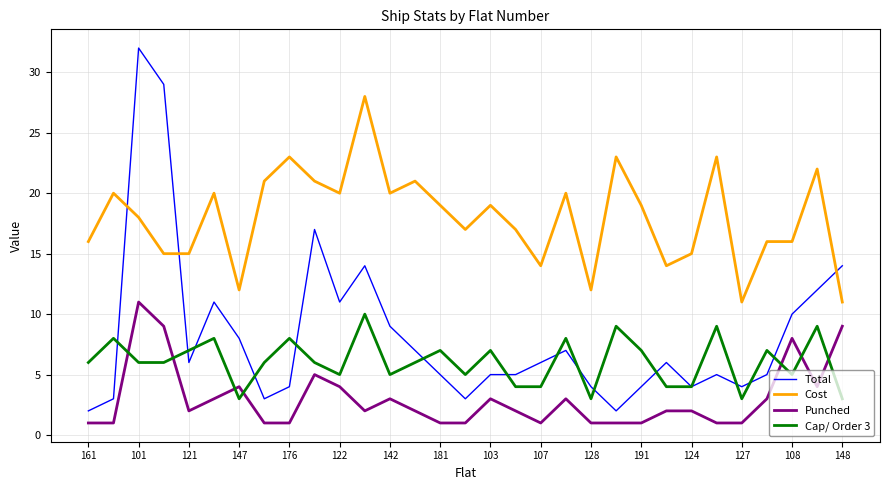

Which series has the largest range (max minus min)?

Total